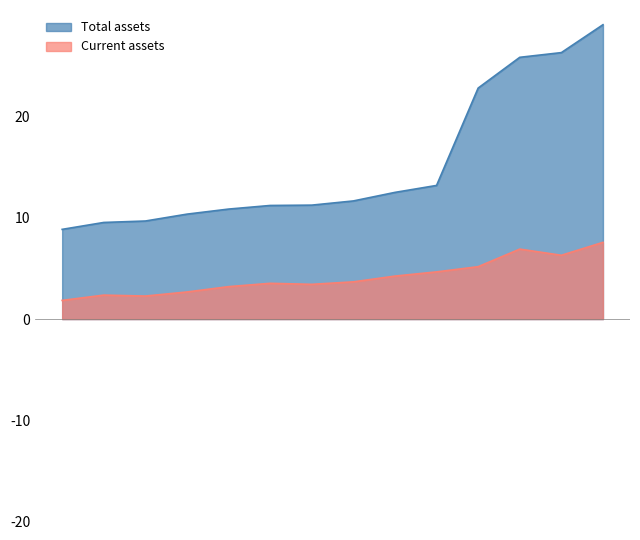

Which series has the largest total across all categories?

Total assets